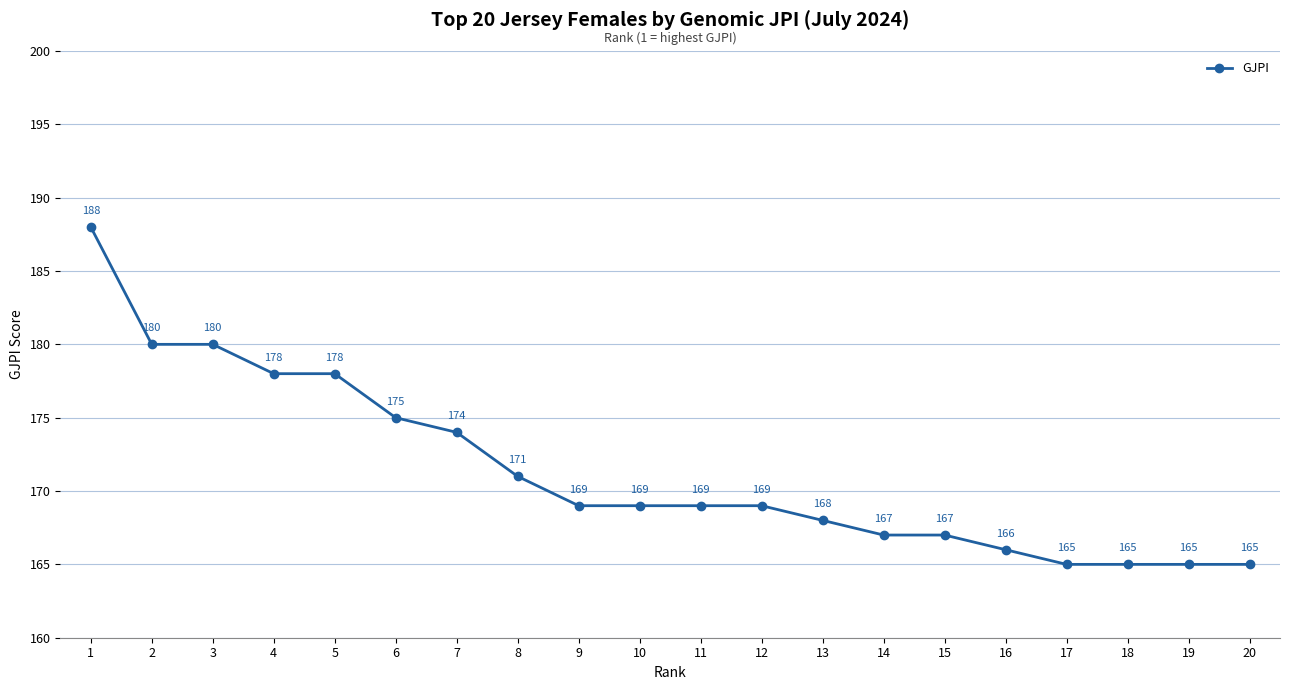

At which label is the value closest to 176?

6